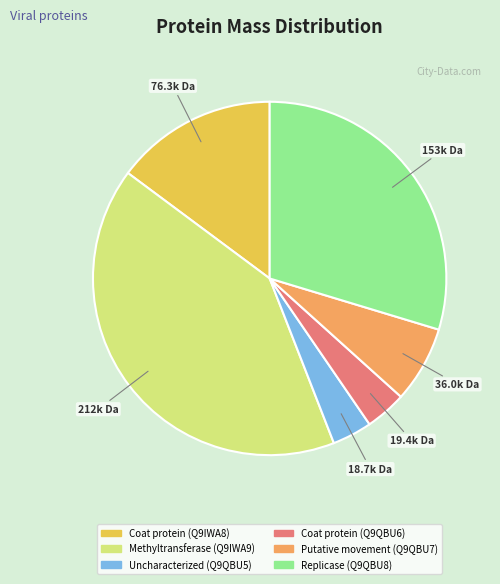

Does Coat protein (Q9IWA8) account for over 50% of the chart?

No